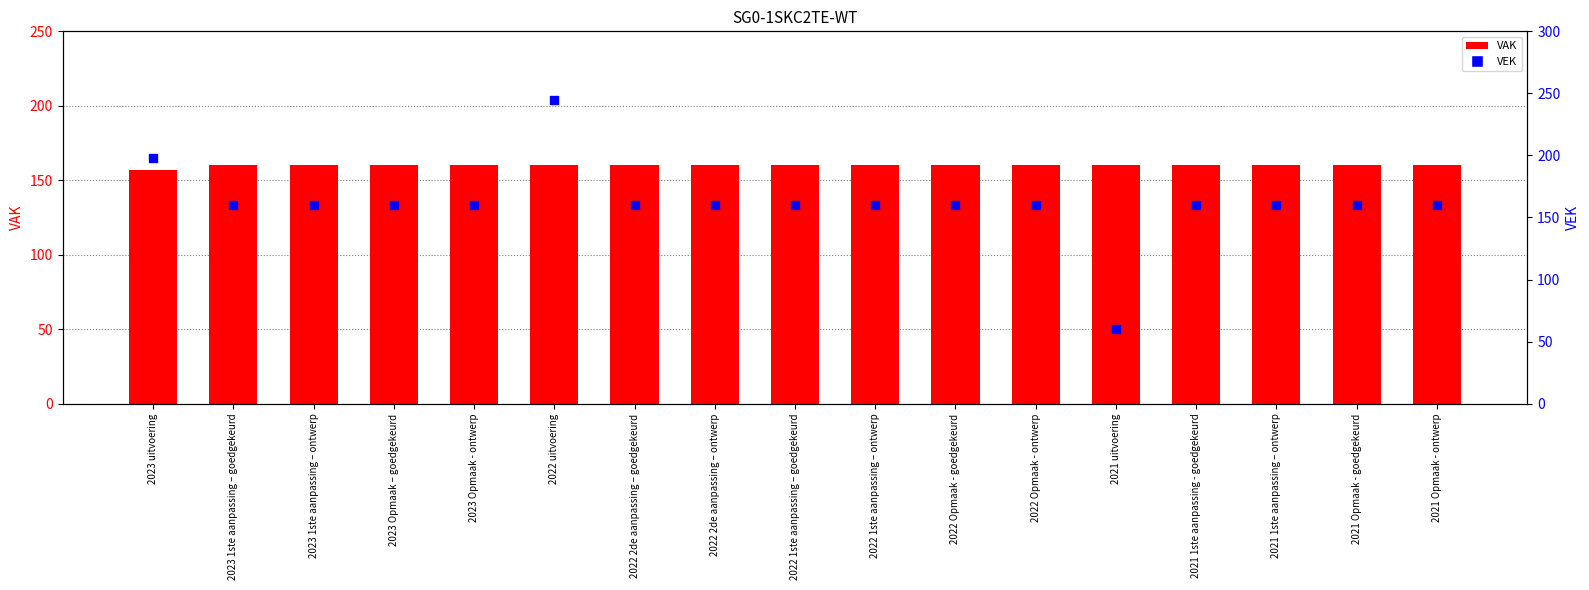

What are all the series names shown in the legend?

VAK, VEK